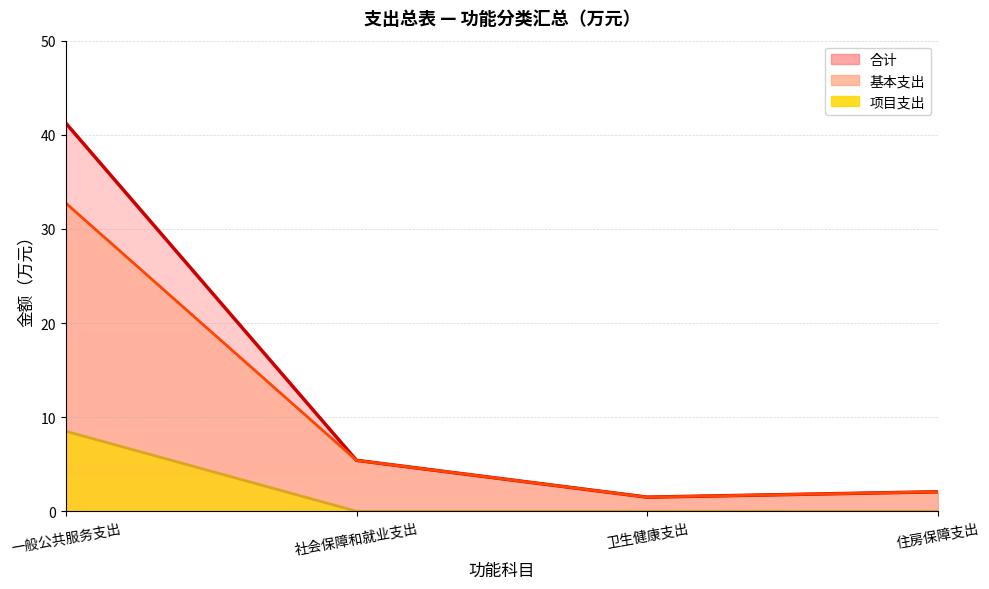

Between 一般公共服务支出 and 社会保障和就业支出, which is larger?

一般公共服务支出